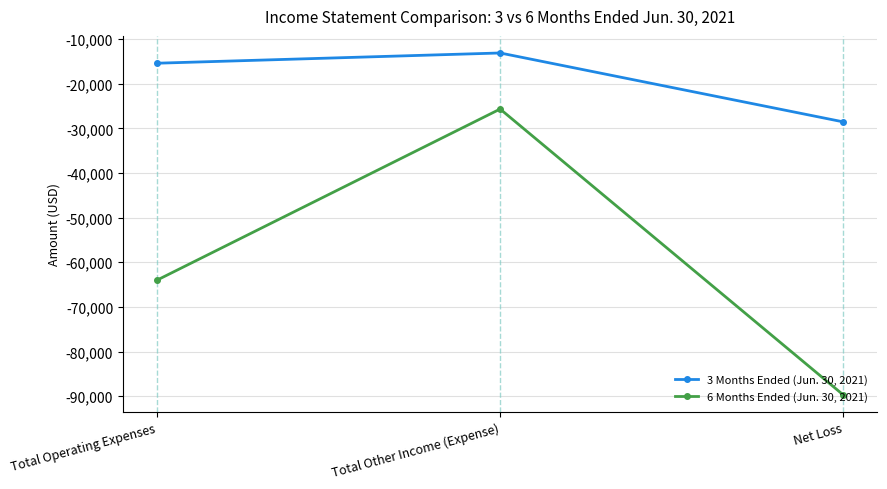

Is it true that 6 Months Ended (Jun. 30, 2021) equals -31271 at Net Loss?

False